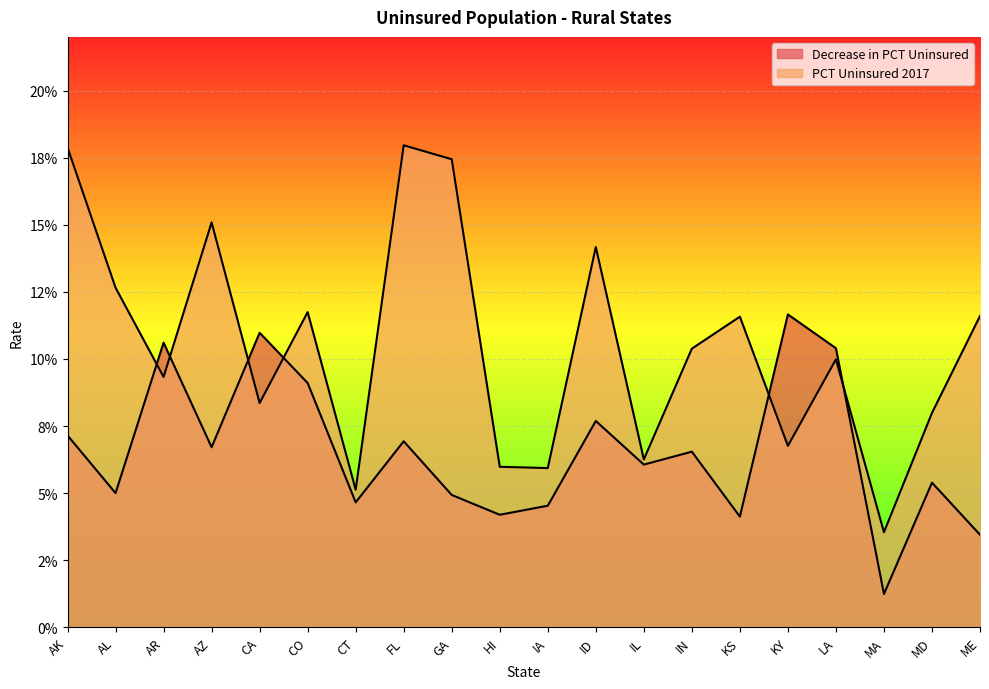

Between AK and CO, which series saw the biggest shift?

PCT Uninsured 2017